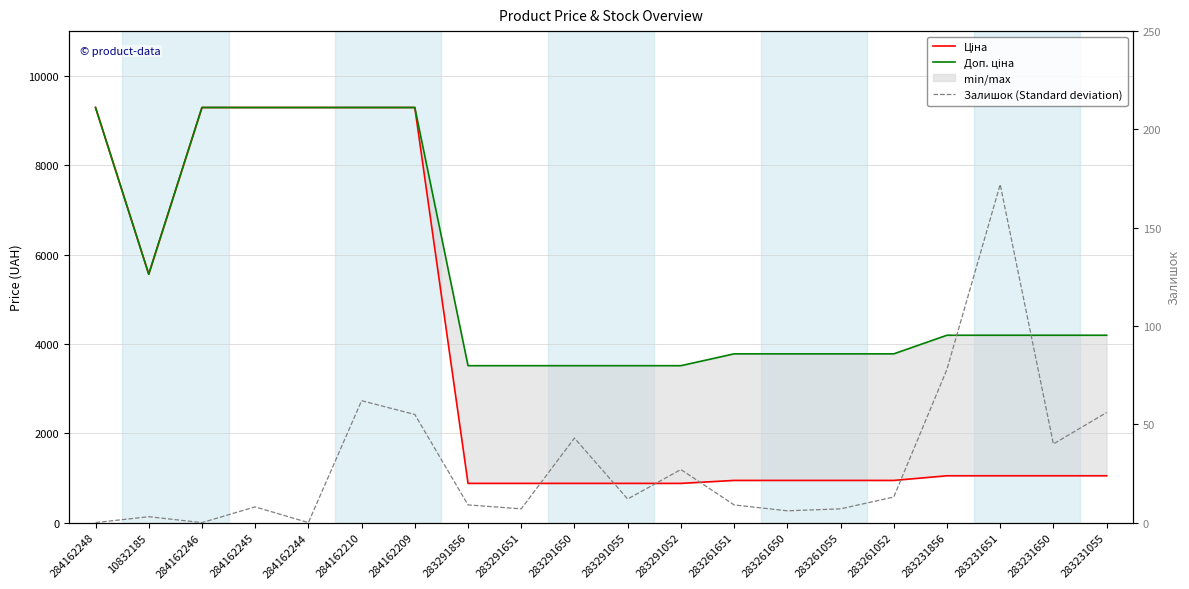

Rank the series by their average value, from lowest to highest.

Залишок (Standard deviation), Ціна, Доп. ціна